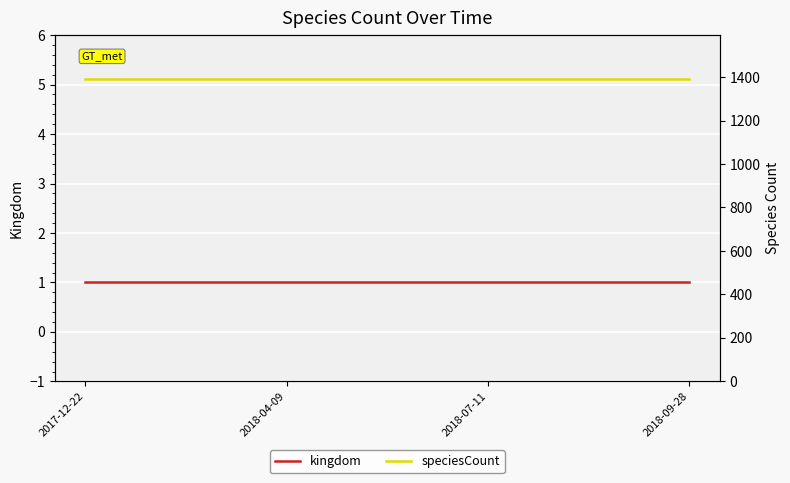

True or false: kingdom and speciesCount intersect in this chart.

False